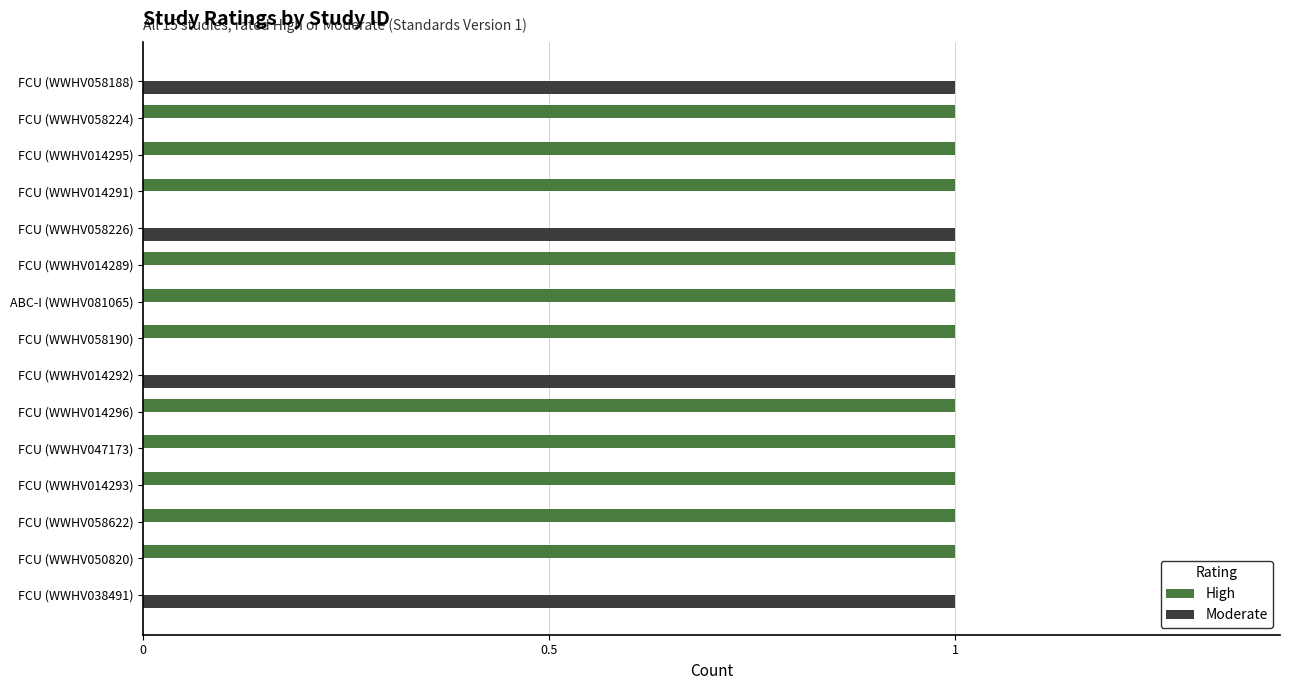

True or false: Moderate has a value of 0 at FCU (WWHV014289).

True